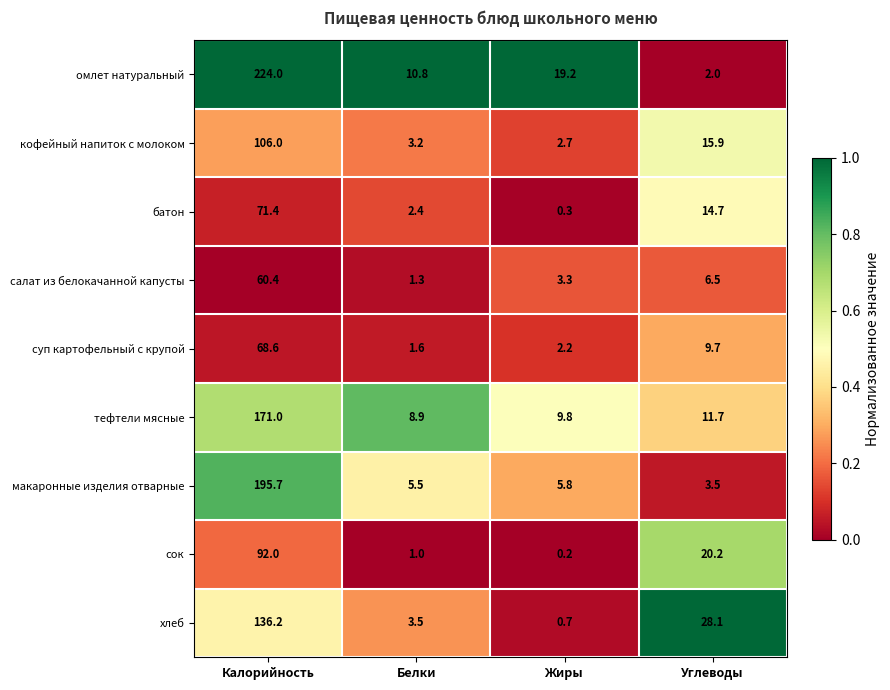

At which label does салат из белокачанной капусты first exceed 6?

Калорийность